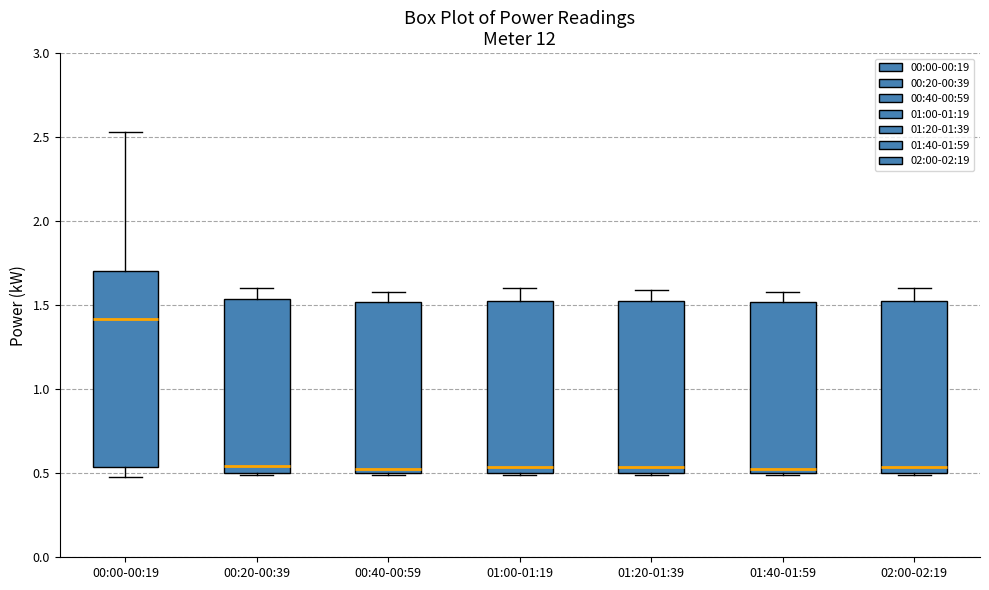

Reading left to right, read every box against the y-axis: the position of its median line, the range the box covers, and the ends of its whiskers. The values are not printed on the chart, so give them approximately, as read against the axis.

00:00-00:19: median 1.40, box 0.55 to 1.70, whiskers 0.50 to 2.55
00:20-00:39: median 0.55, box 0.50 to 1.55, whiskers 0.50 to 1.60
00:40-00:59: median 0.55, box 0.50 to 1.50, whiskers 0.50 to 1.60
01:00-01:19: median 0.55, box 0.50 to 1.50, whiskers 0.50 to 1.60
01:20-01:39: median 0.55, box 0.50 to 1.50, whiskers 0.50 to 1.60
01:40-01:59: median 0.55, box 0.50 to 1.50, whiskers 0.50 to 1.60
02:00-02:19: median 0.55, box 0.50 to 1.50, whiskers 0.50 to 1.60